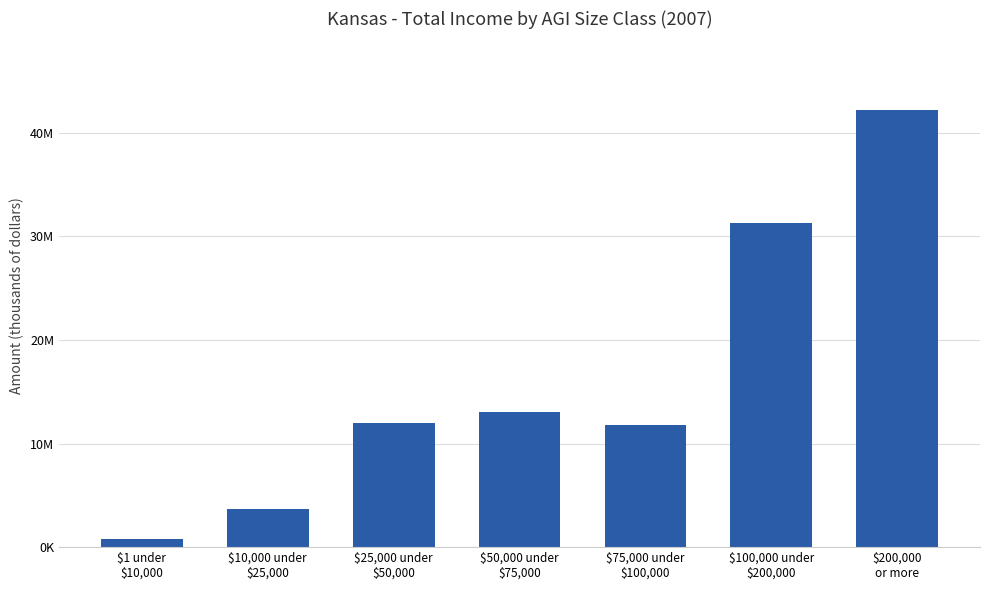

What is the change in value from $50,000 under
$75,000 to $75,000 under
$100,000?

-1202202